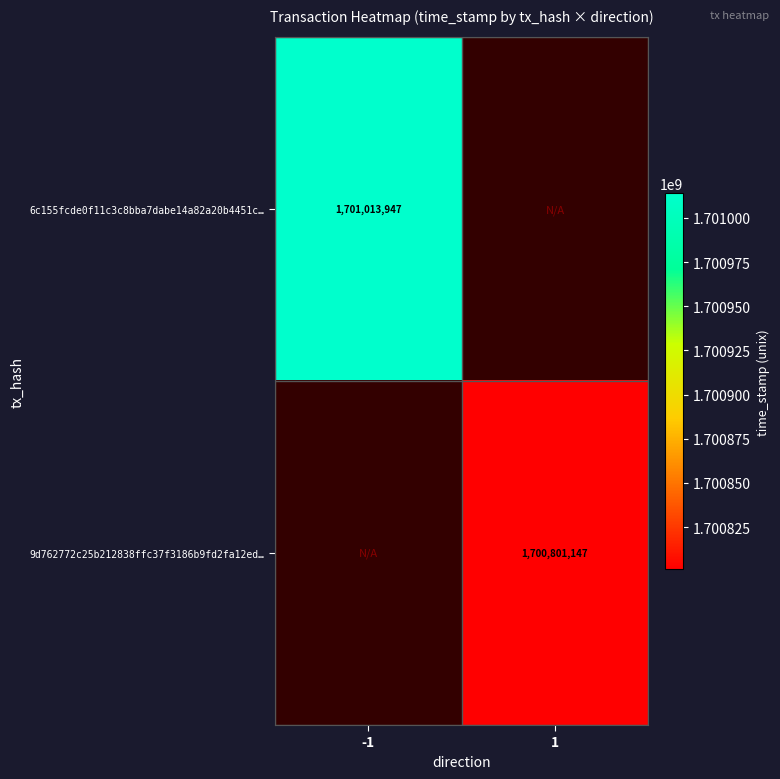

Is the value of 9d762772c25b212838ffc37f3186b9fd2fa12ed… at 1 greater than the value of 6c155fcde0f11c3c8bba7dabe14a82a20b4451c… at -1?

No